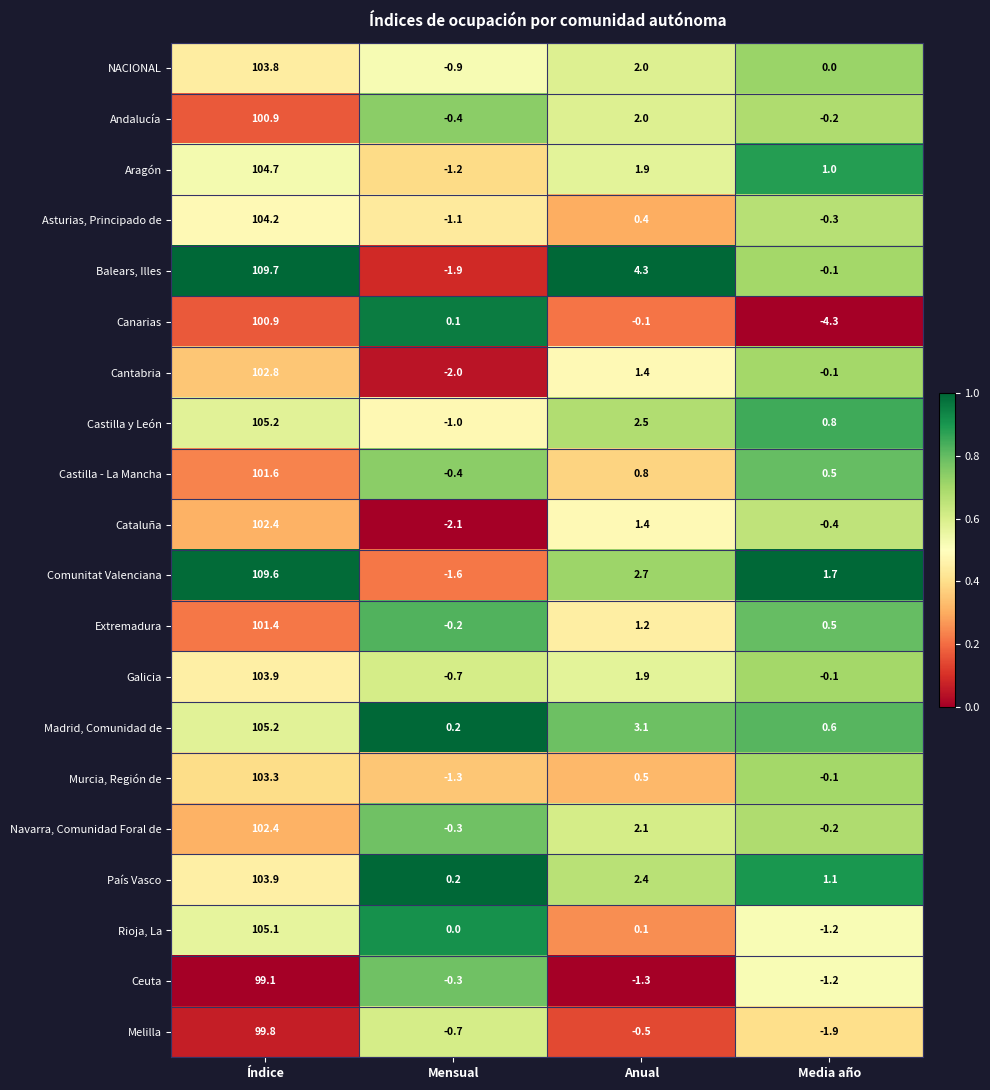

The Aragón series shows 1.9 at Anual. True or false?

True